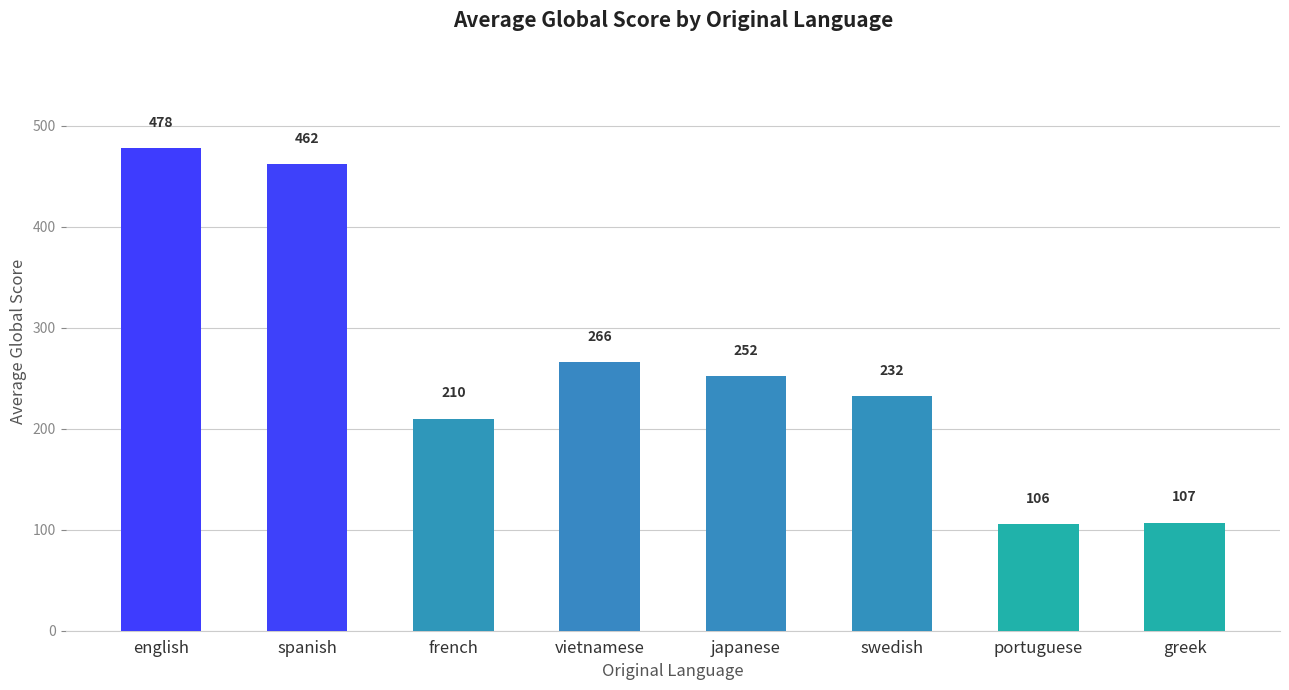

Is it true that the value at japanese is 252.0?

True